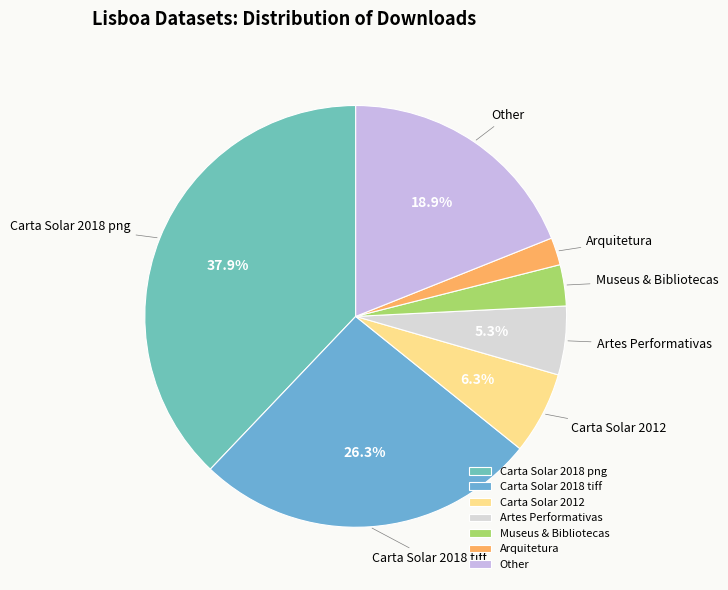

Combined, do Carta Solar 2018 tiff and Carta Solar 2018 png account for over 50%?

Yes